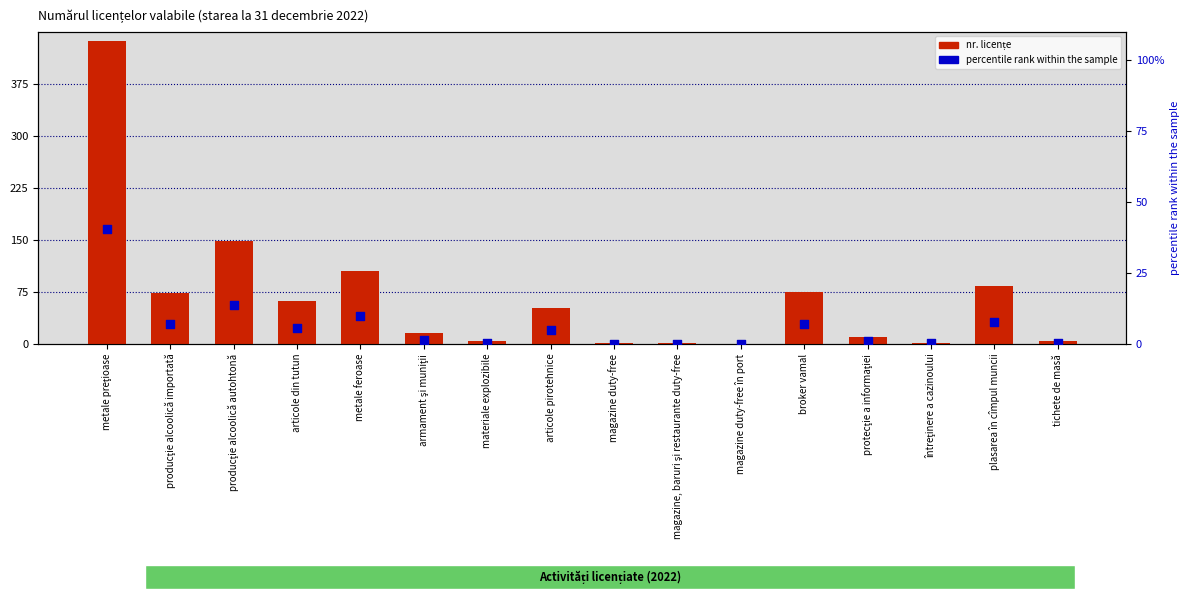

At which category is the sum across all series the highest?

metale preţioase